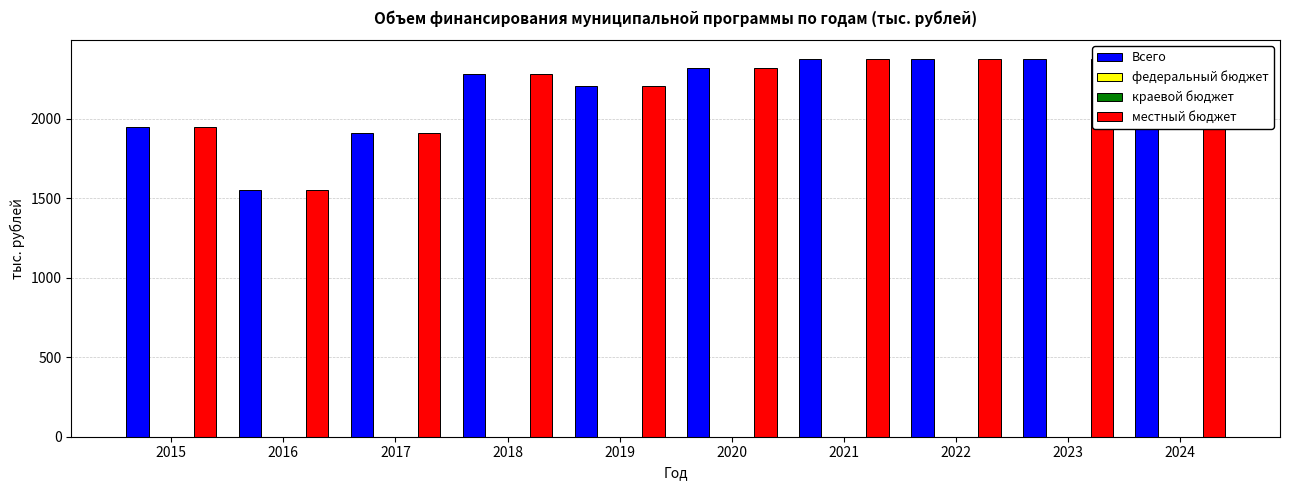

At how many categories does at least one series exceed 1799?

9